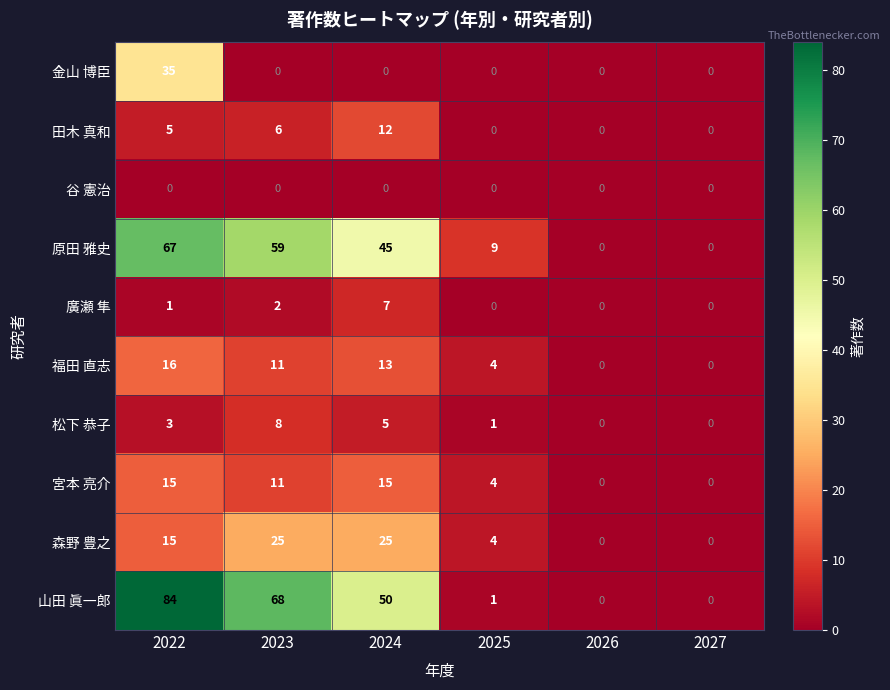

True or false: 森野 豊之 has a value of 25 at 2024.

True